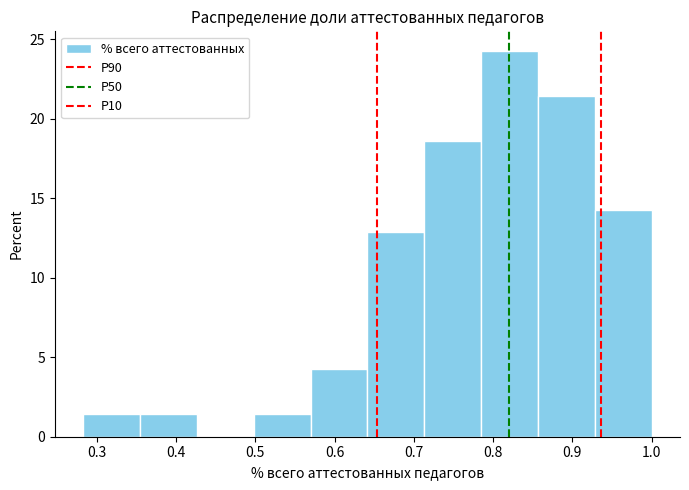

How tall is the bar that spans 0.93 to 1.00 on the x-axis? Neither the bar edges nor the heights are printed on the chart, so give them approximately, as read against the axes.

14.5